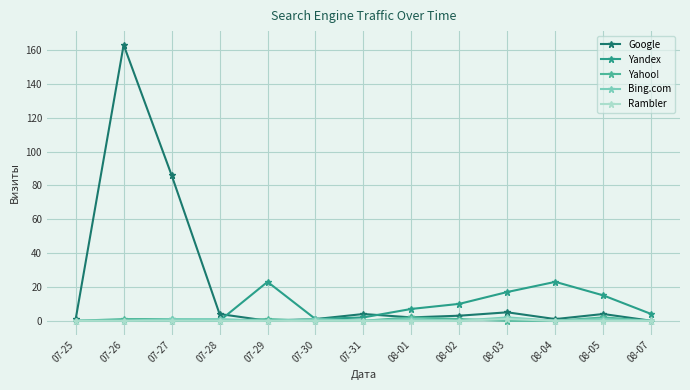

What is the total value across all series at 07-25?

1